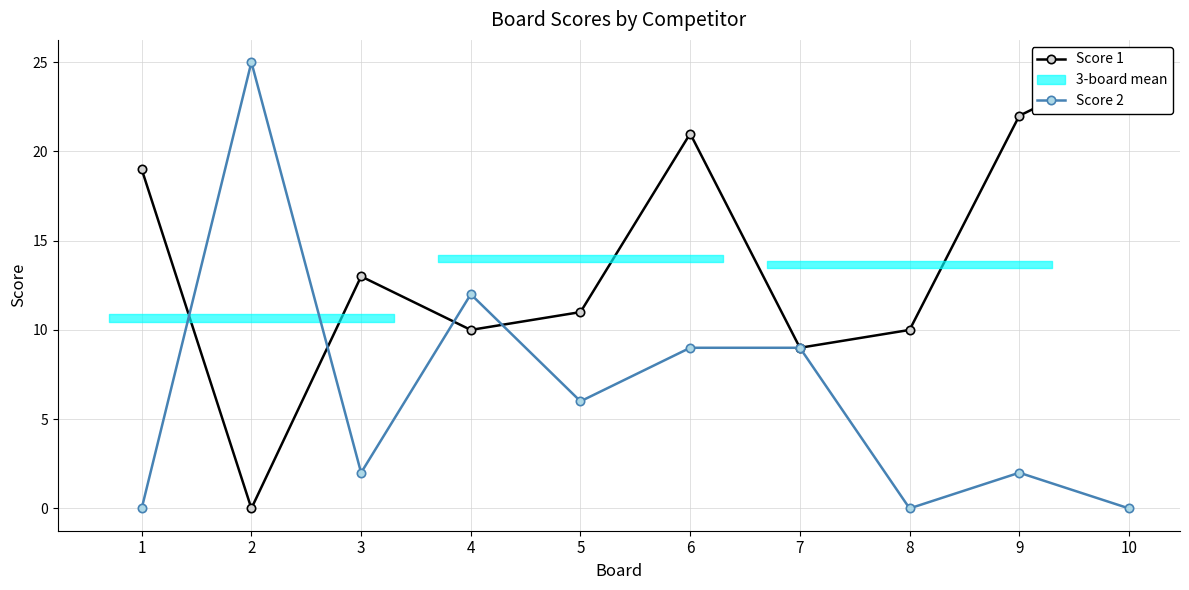

True or false: Score 1 and Score 2 intersect in this chart.

True